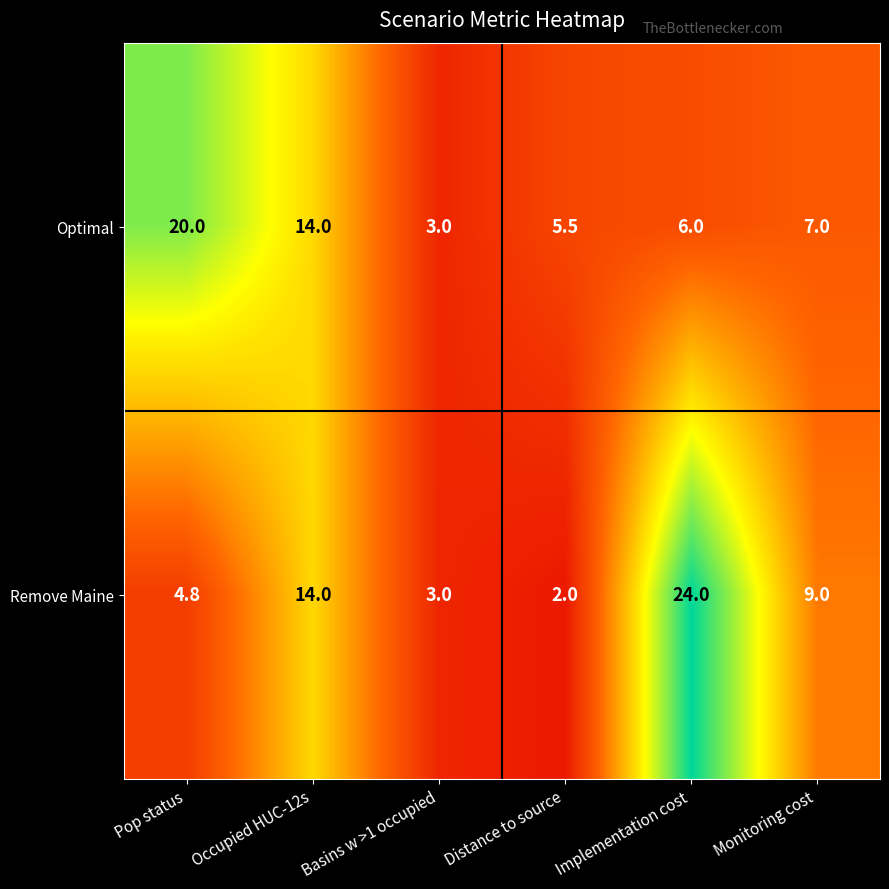

At how many categories does at least one series exceed 18?

2